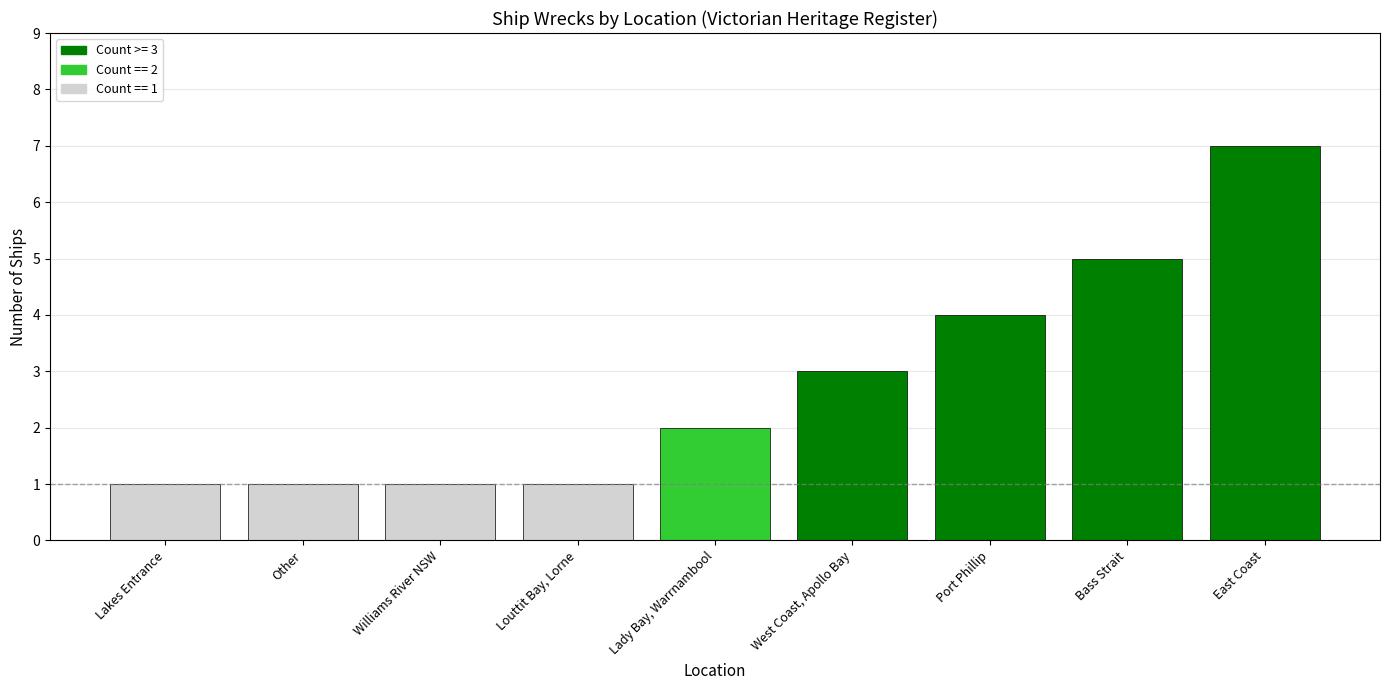

Reading left to right, list all the values displayed in this chart.

1	1	1	1	2	3	4	5	7